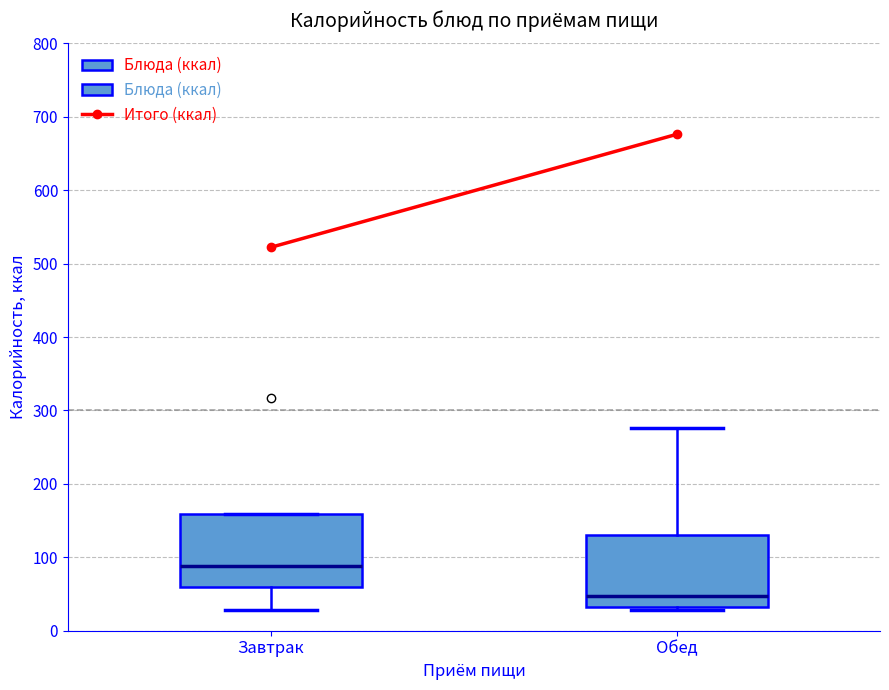

Where is the lower edge of the box for Завтрак on the y-axis? The values are not printed on the chart, so give them approximately, as read against the axis.

60